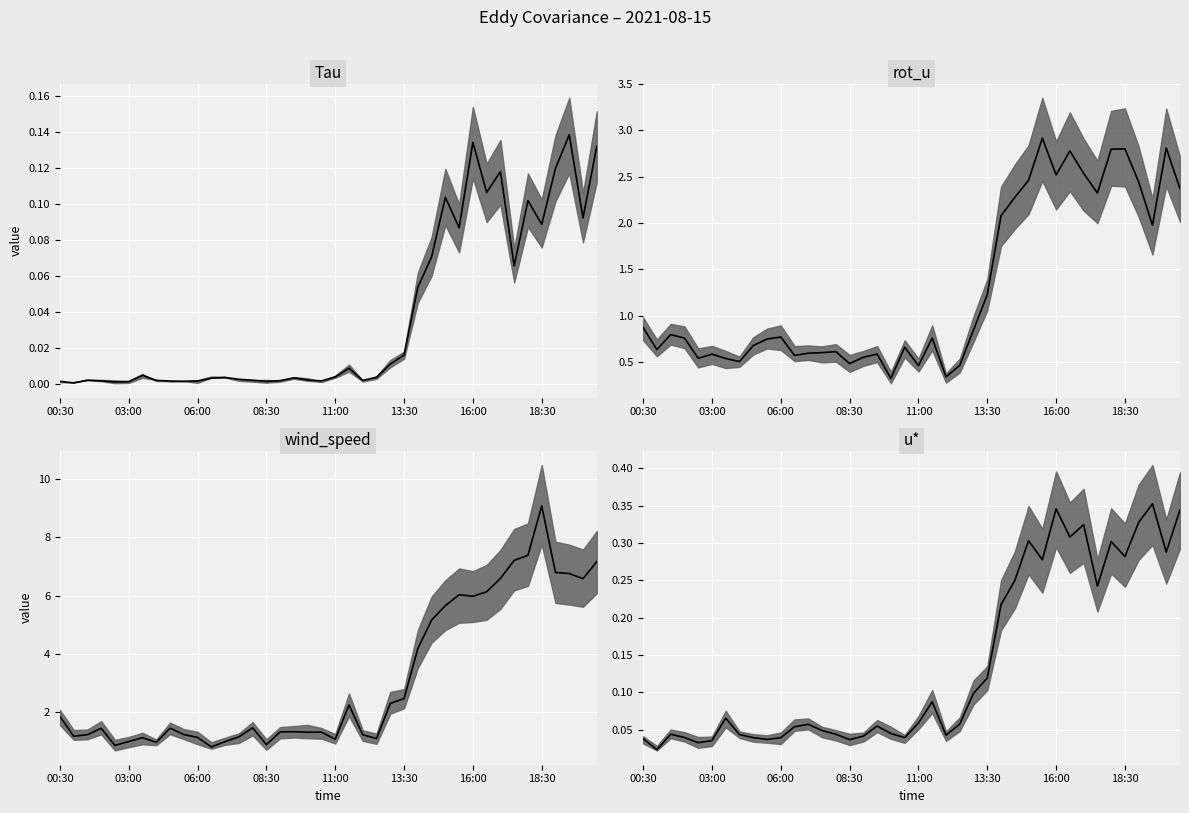

How many interior local valleys does the Tau median series have?

11